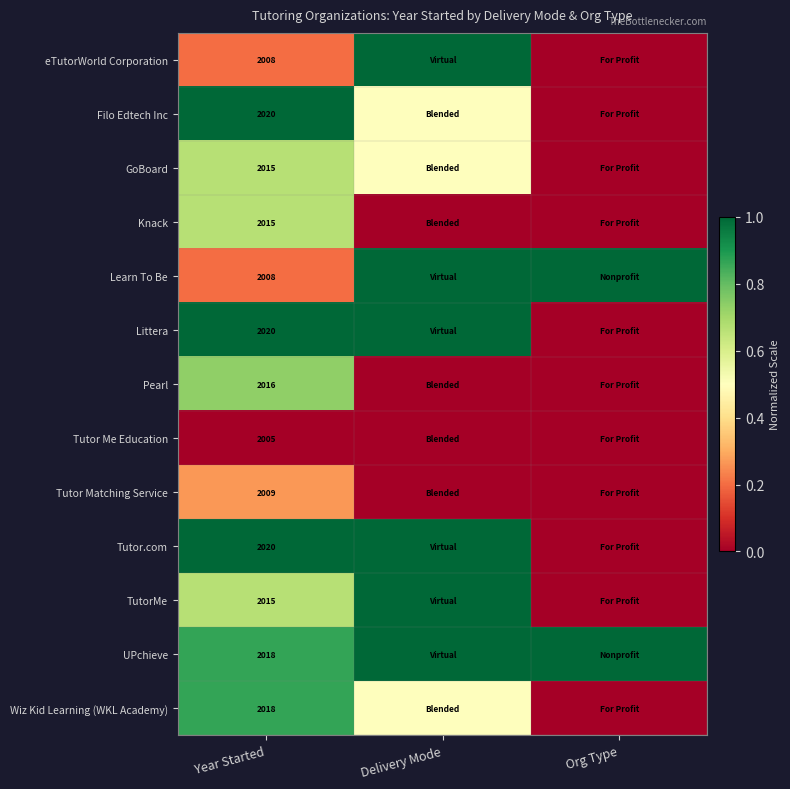

How many distinct data groups are displayed?

13